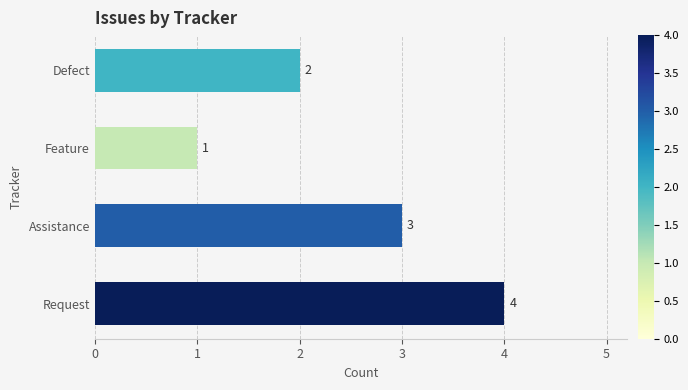

At which label is the value closest to 2?

Defect